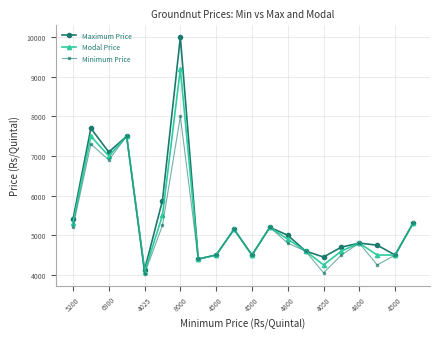

What is the minimum value for Maximum Price?

4125